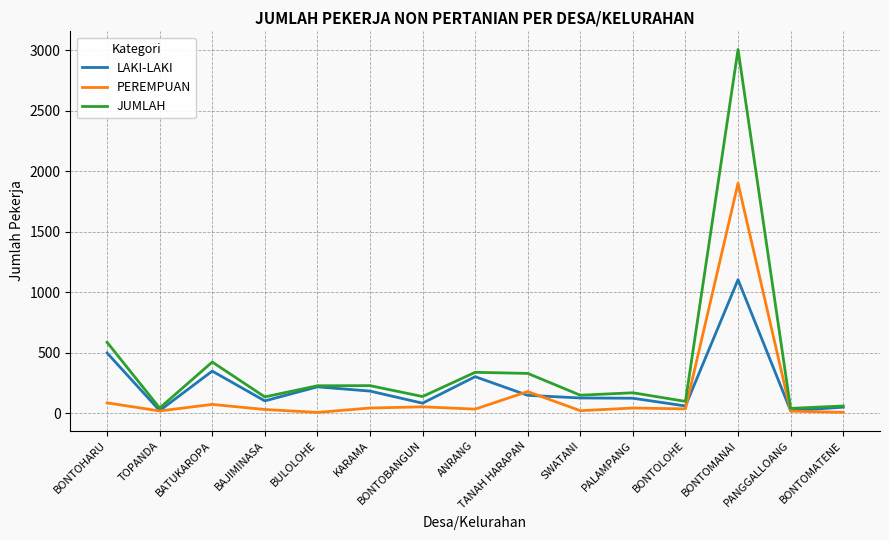

What is the maximum value shown in the chart?

3006